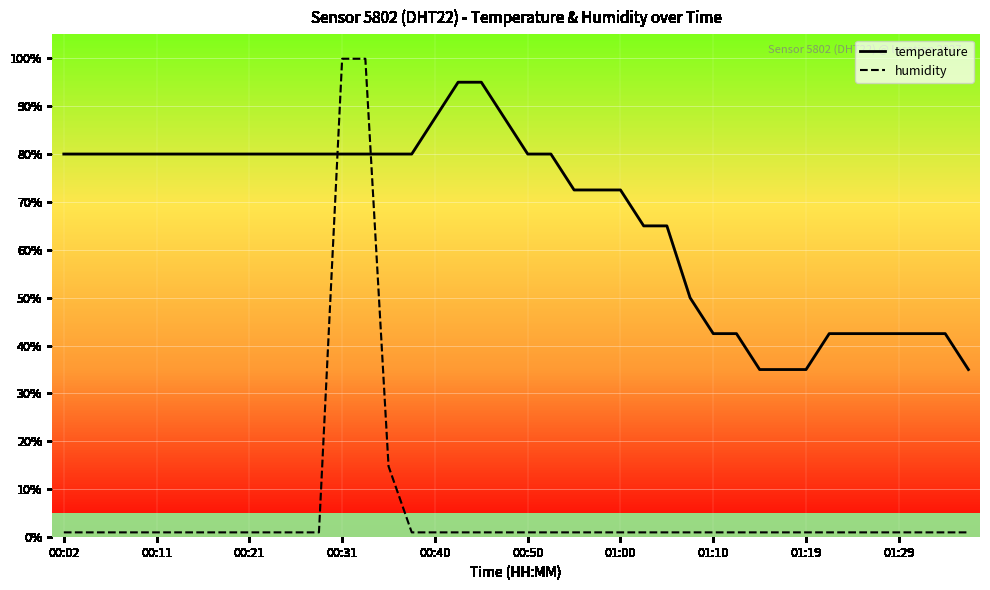

Which series has the largest total across all categories?

temperature